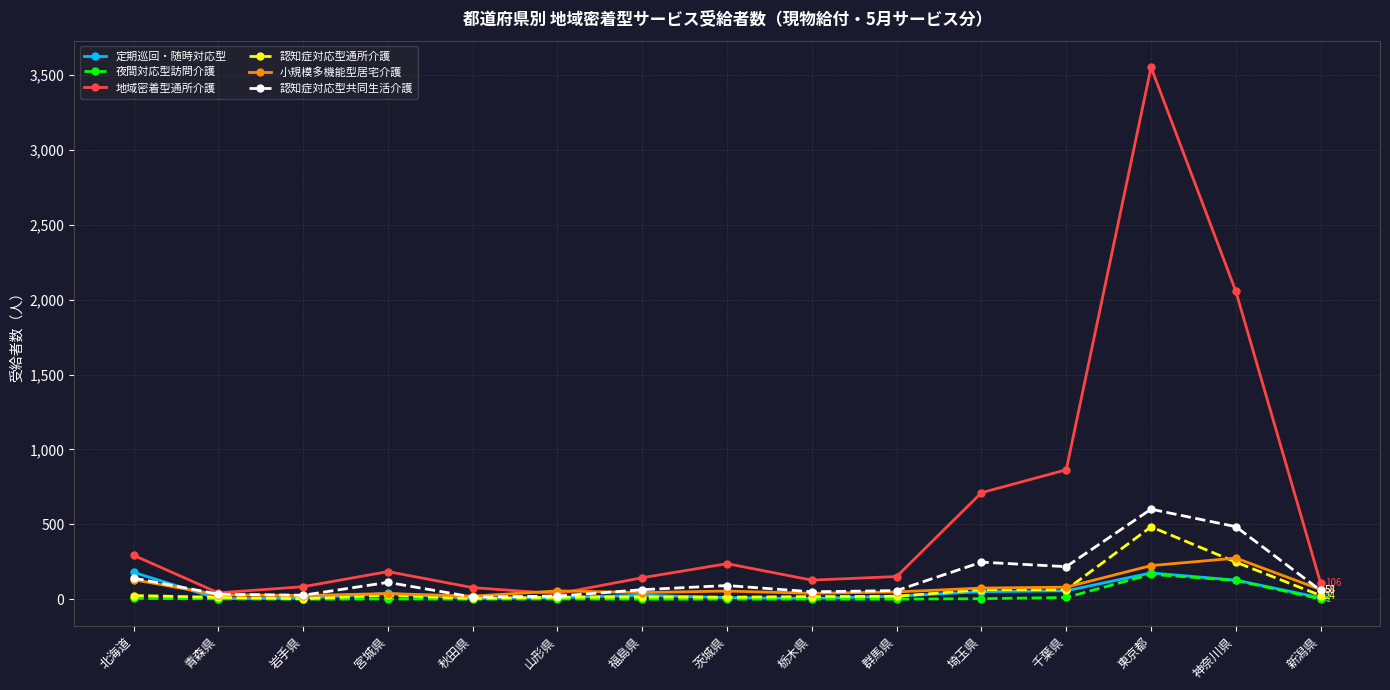

What is the difference between the maximum and minimum values in the 地域密着型通所介護 series?

3517